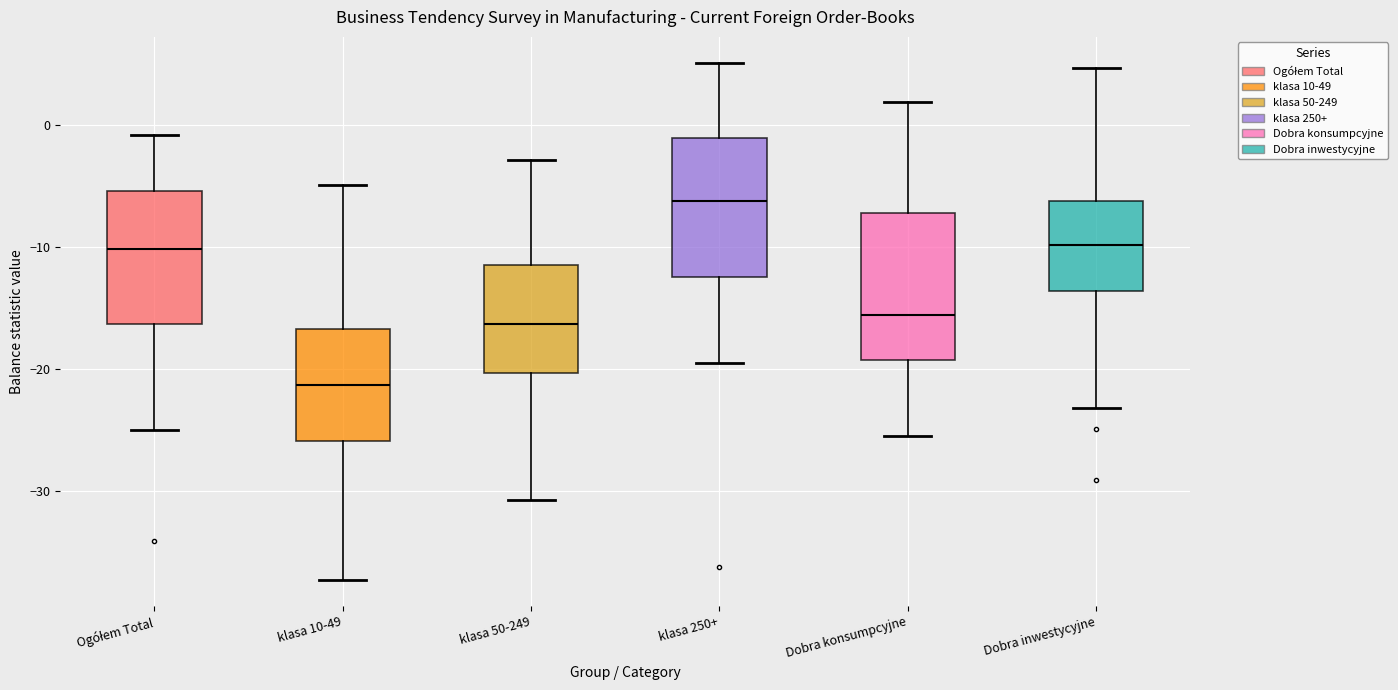

Which box's median line is the lowest?

klasa 10-49